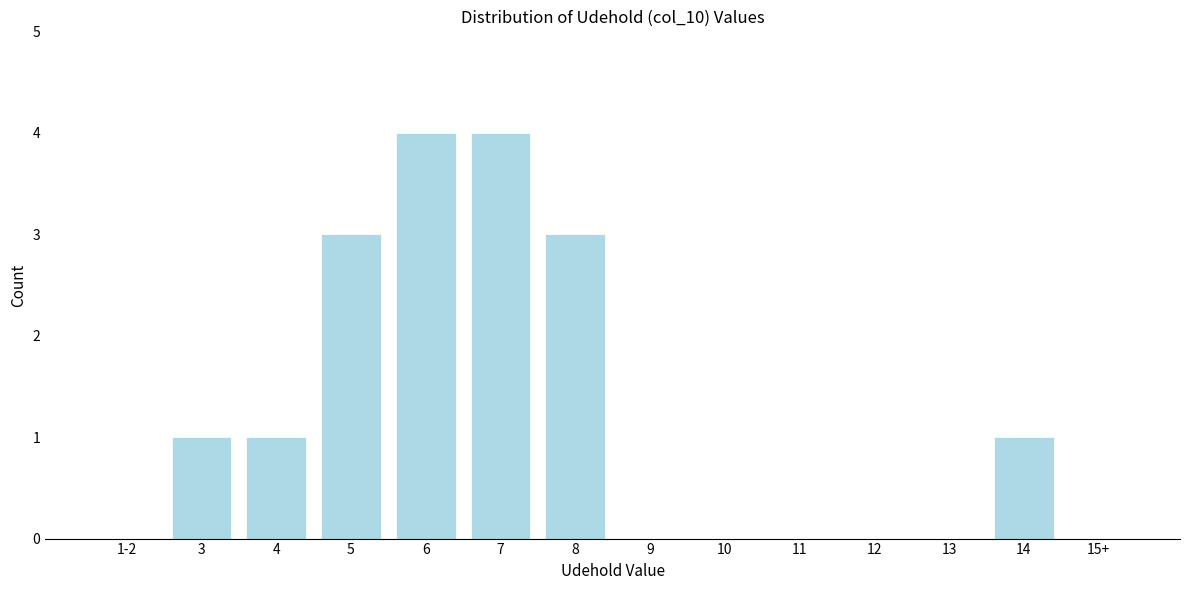

Reading left to right, transcribe all the data shown in this chart.

1-2=0	3=1	4=1	5=3	6=4	7=4	8=3	9=0	10=0	11=0	12=0	13=0	14=1	15+=0